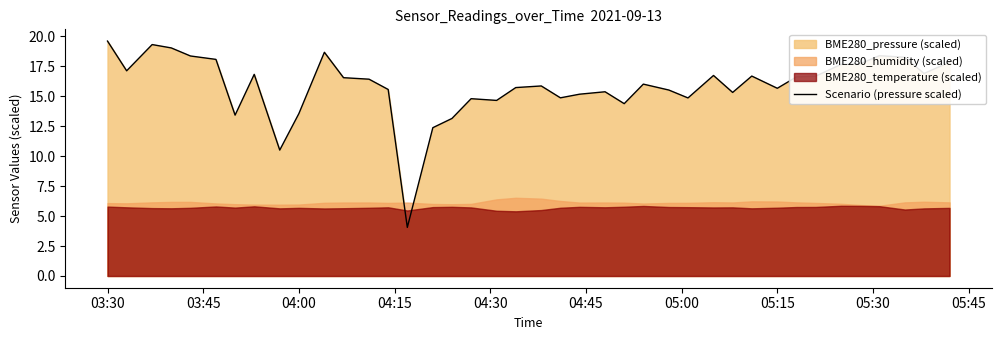

The value of Scenario (pressure scaled) at 03:30 is 19.6. True or false?

True